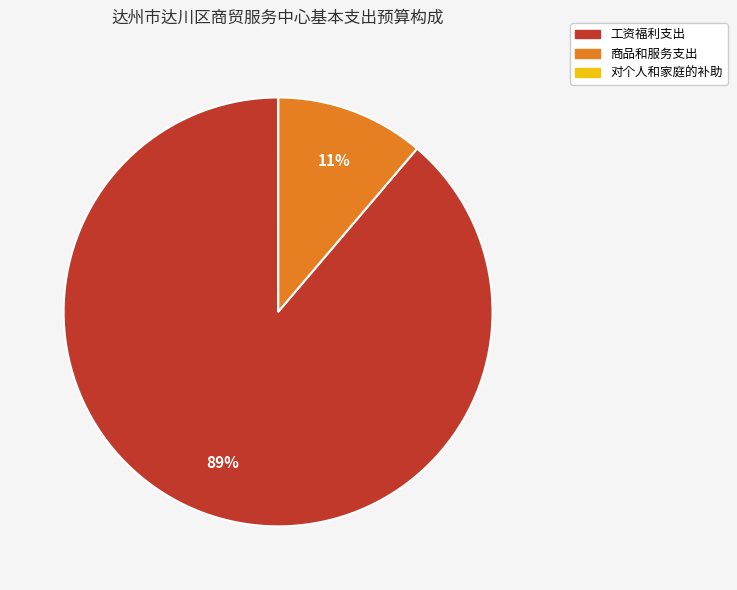

Does any single category account for the majority?

Yes